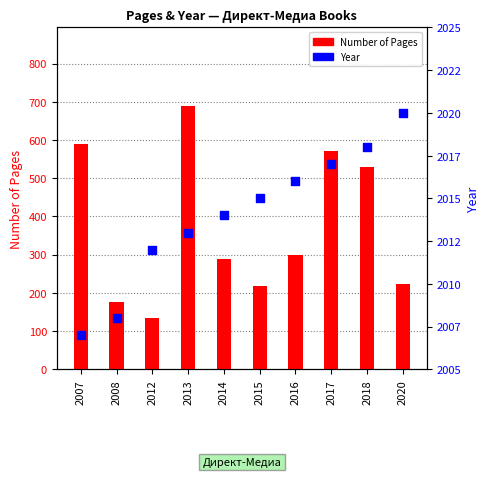

Which series has the largest total across all categories?

Year